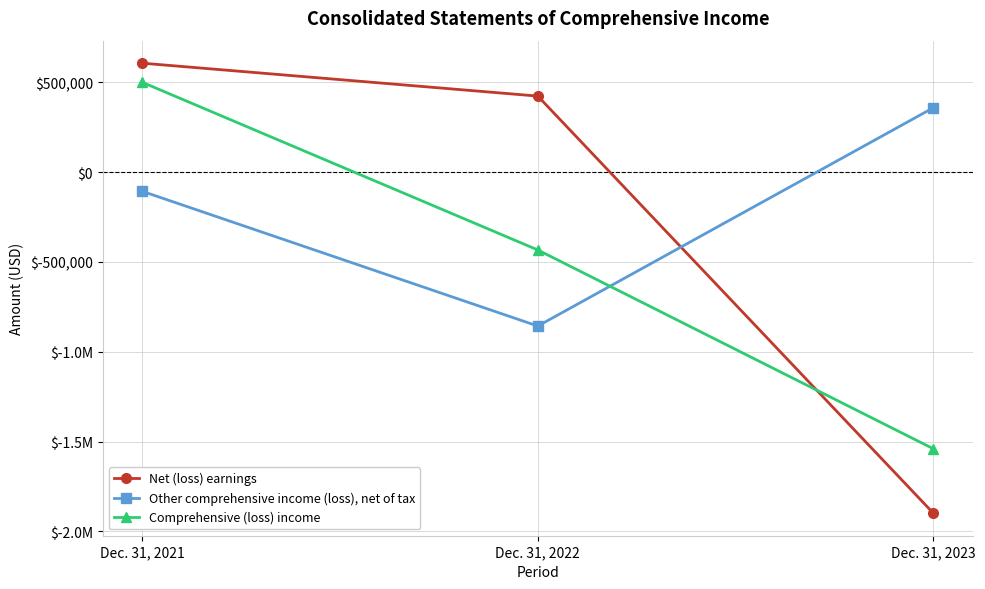

Does the chart have visible grid lines?

Yes